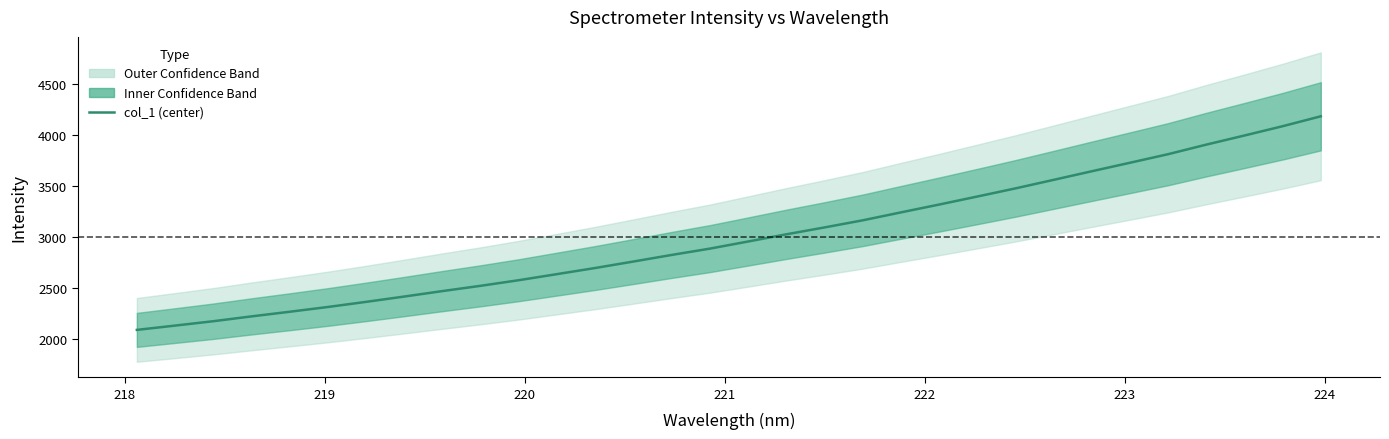

What is the label of the 27th point from the right?

222